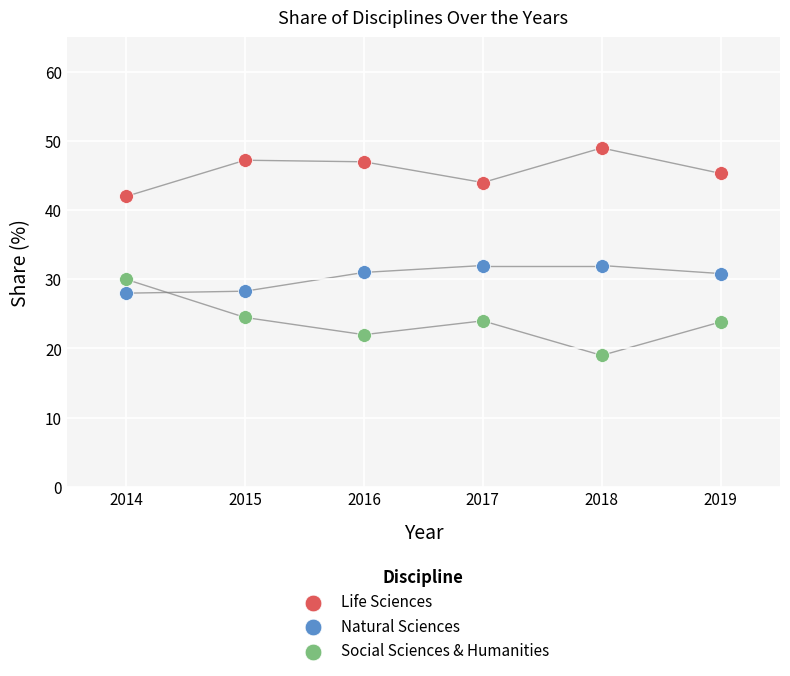

What is the X range (max minus min) for the scatter plot?

5.0